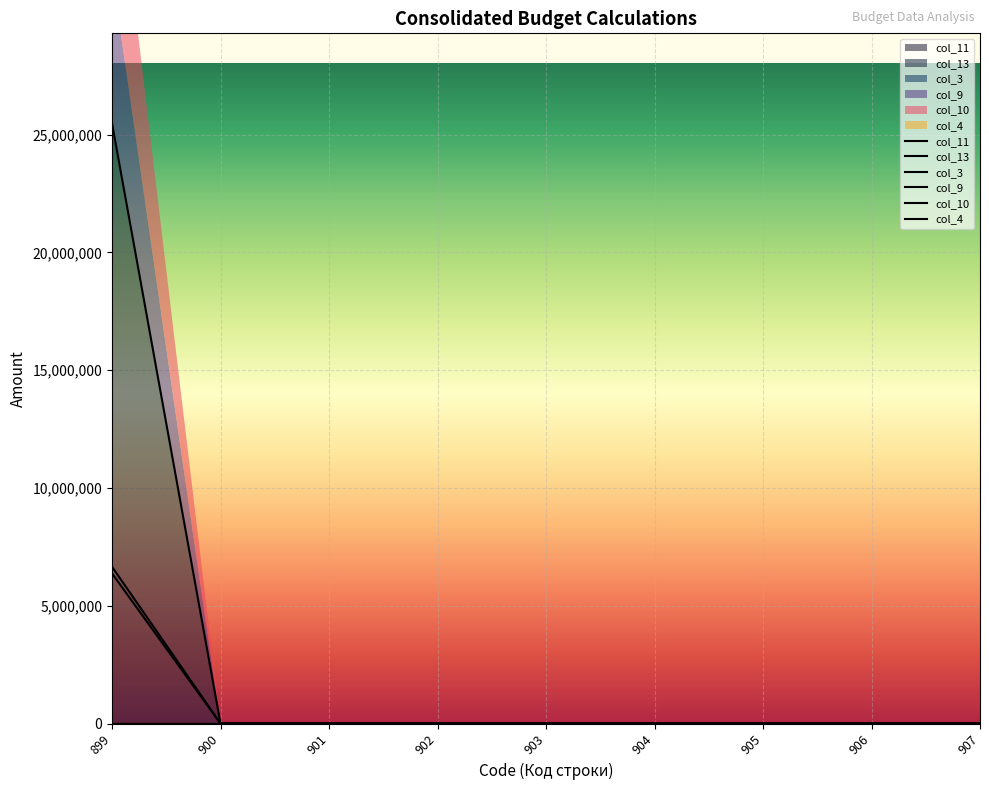

Which series has the largest total across all categories?

col_13